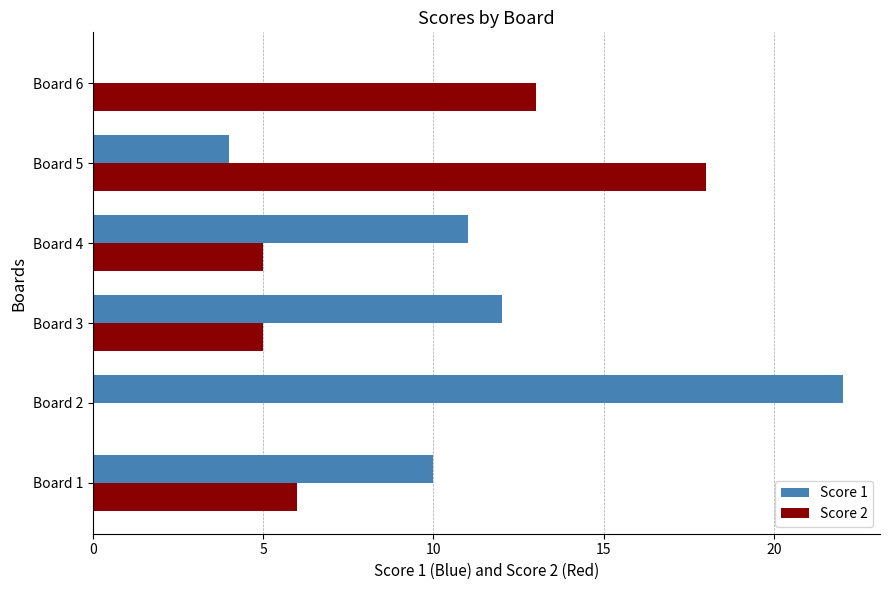

The value of Score 1 at Board 6 is -13. True or false?

False